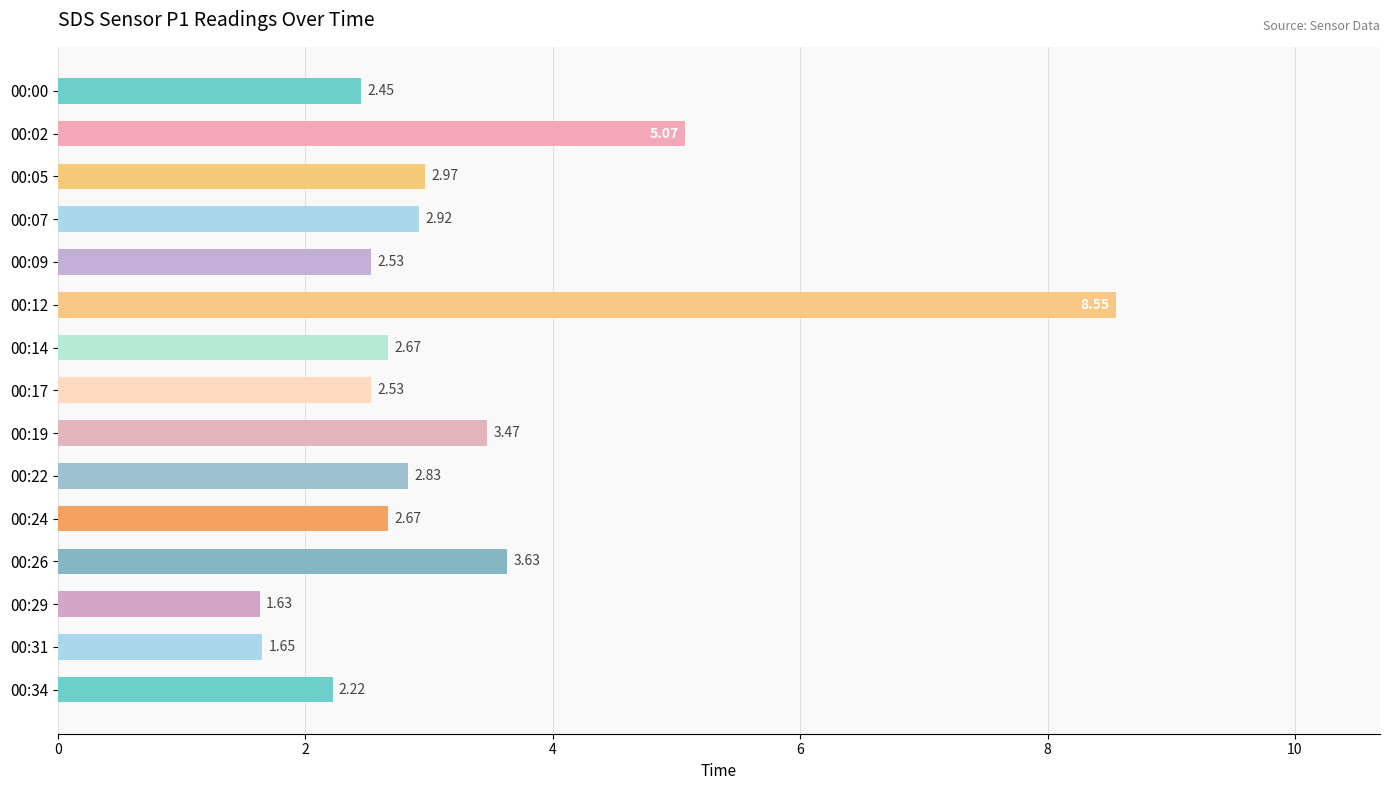

What is the average value?

3.2